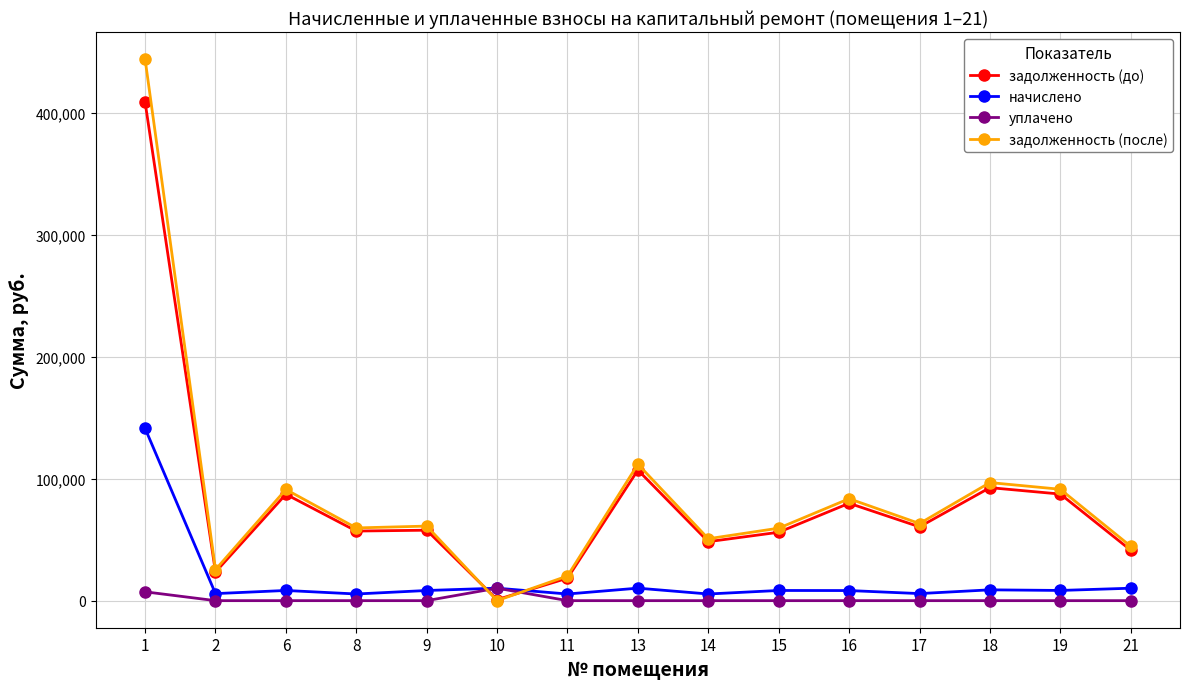

The value of задолженность (после) at 10 is 258141.4. True or false?

False